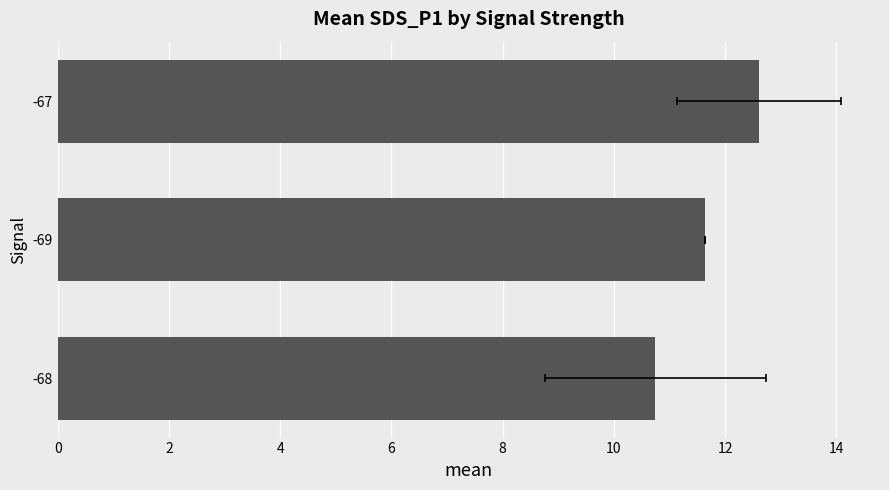

What is the change in value from -68 to -67?

+1.9